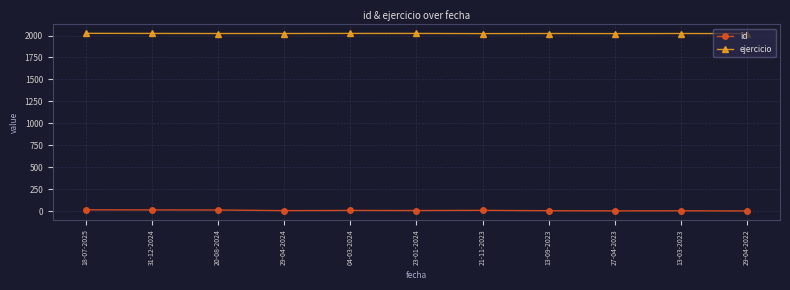

True or false: ejercicio has more than 0 points higher than both neighbors.

True